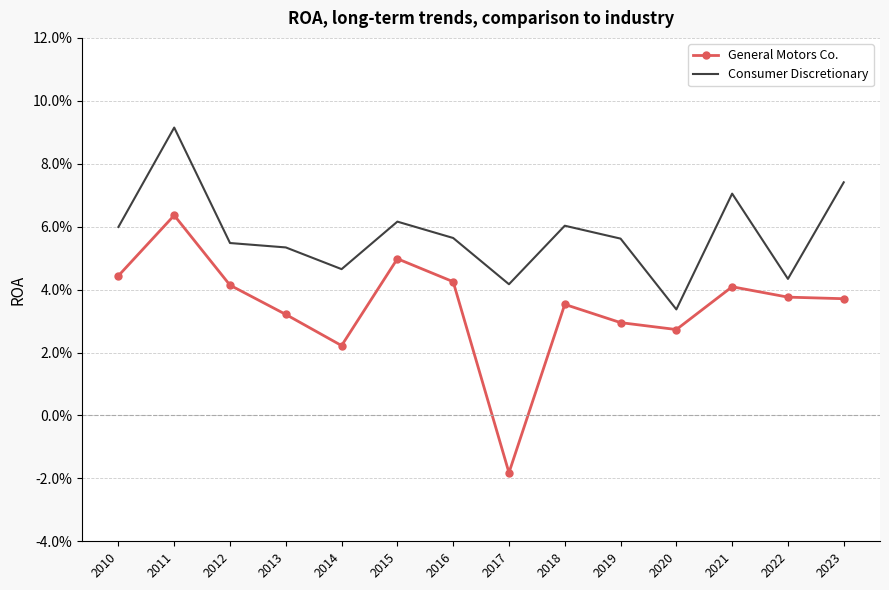

True or false: General Motors Co. and Consumer Discretionary intersect in this chart.

False